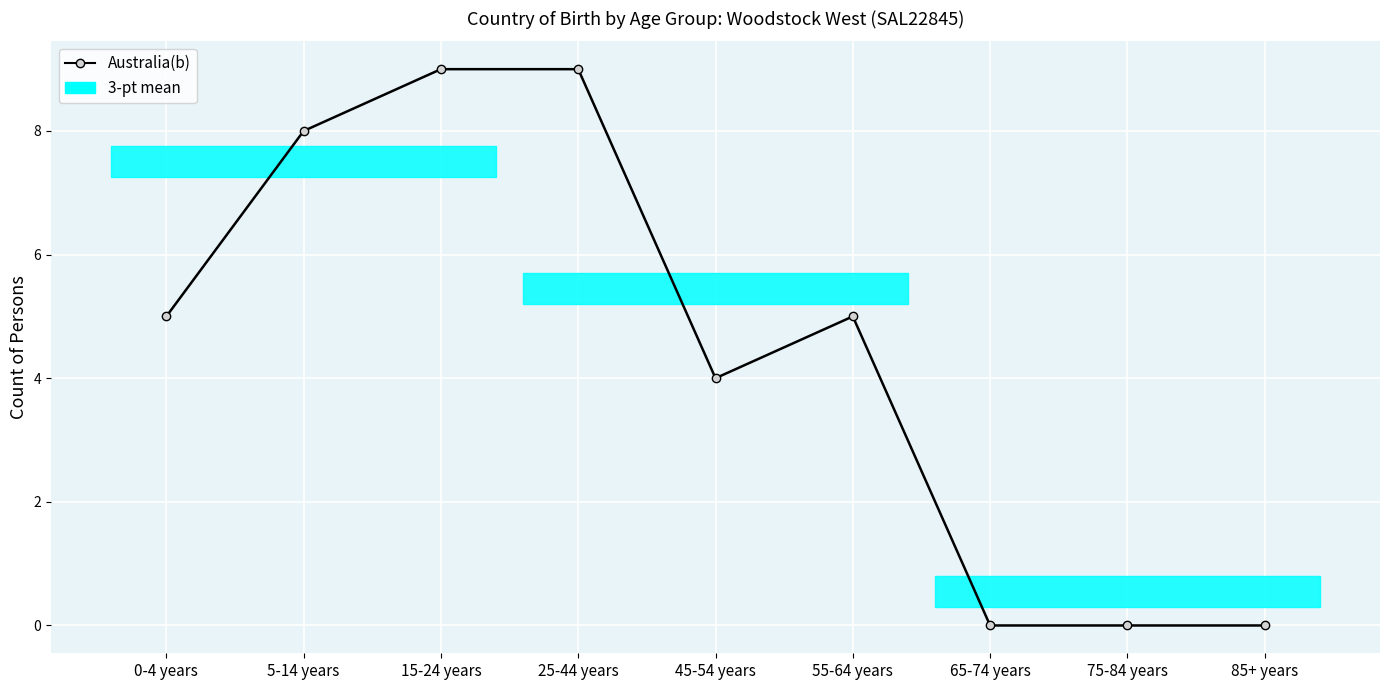

What is the average value?

4